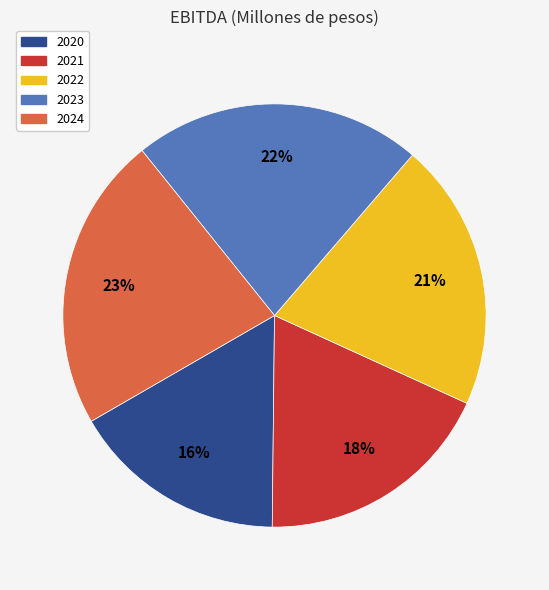

The 2022 slice represents 11% of the pie. True or false?

False